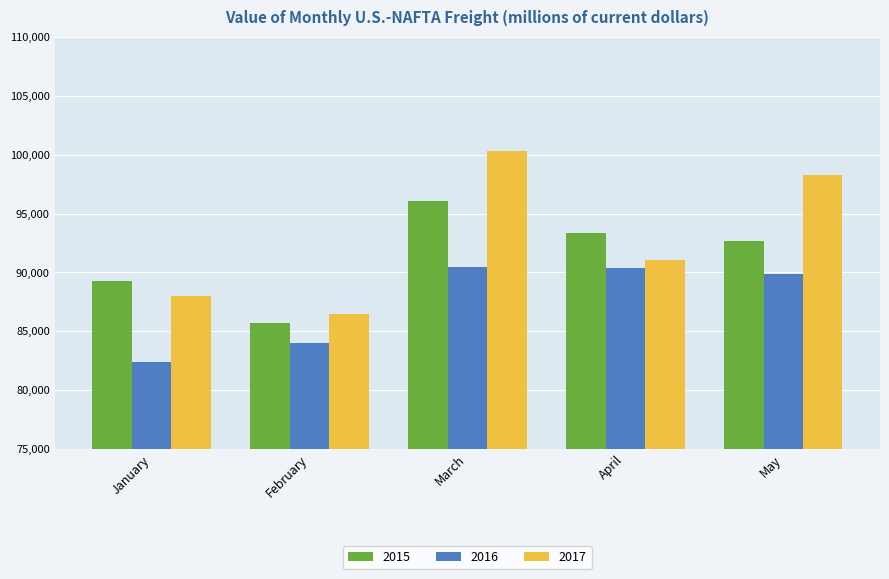

Which series has the largest range (max minus min)?

2017